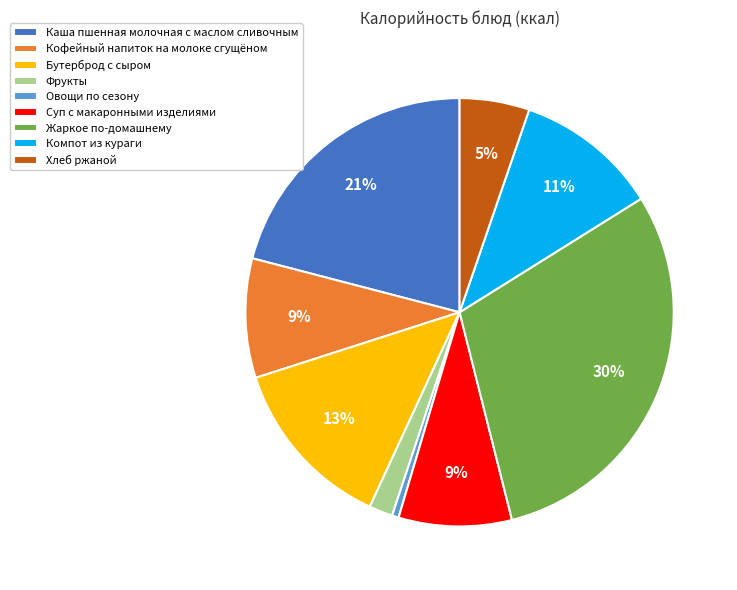

To the nearest percent, what is the difference between the largest and smallest slice percentages?

29%